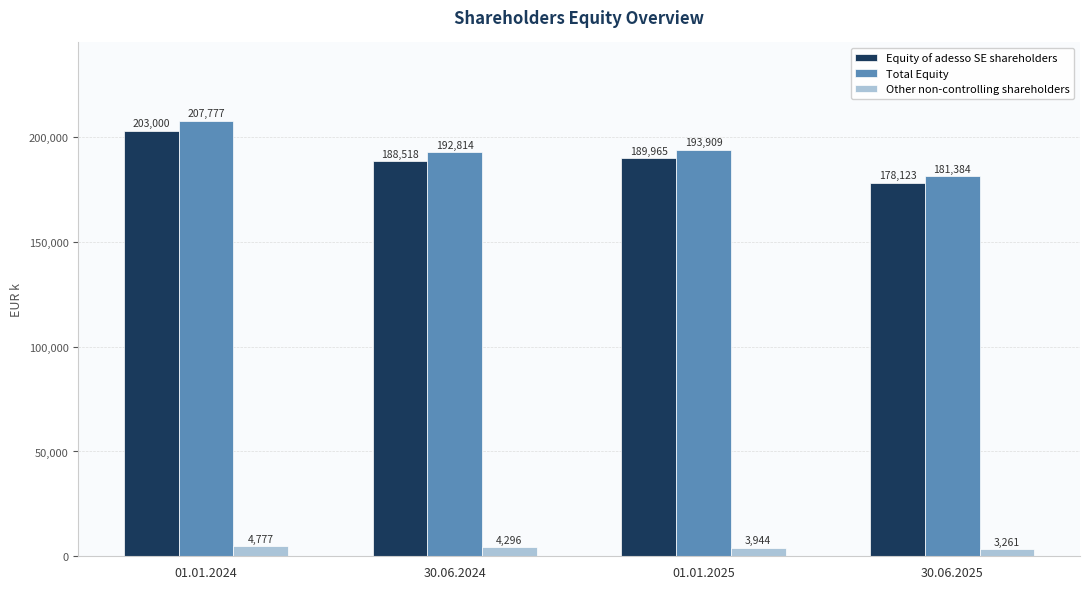

What is the difference between the maximum and minimum values in the Equity of adesso SE shareholders series?

24877